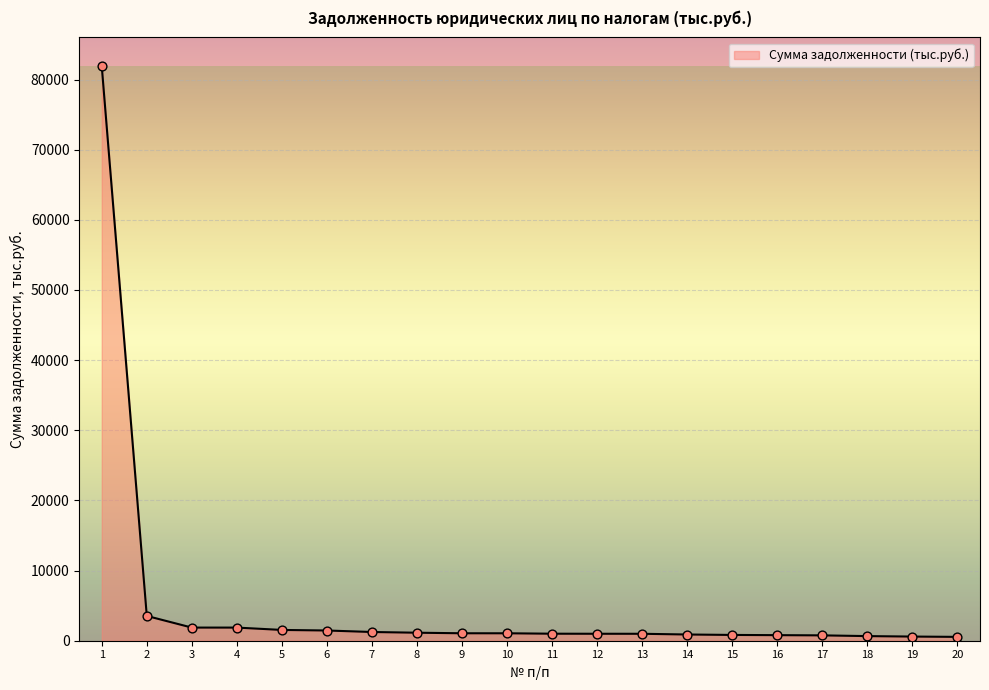

Between 6 and 18, which is larger?

6